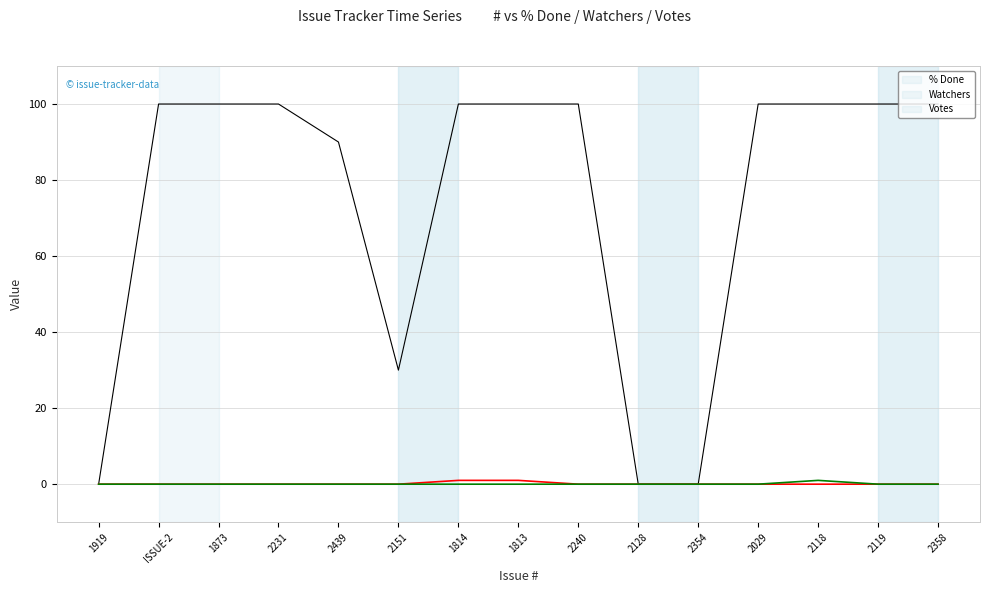

What is the maximum value shown in the chart?

100